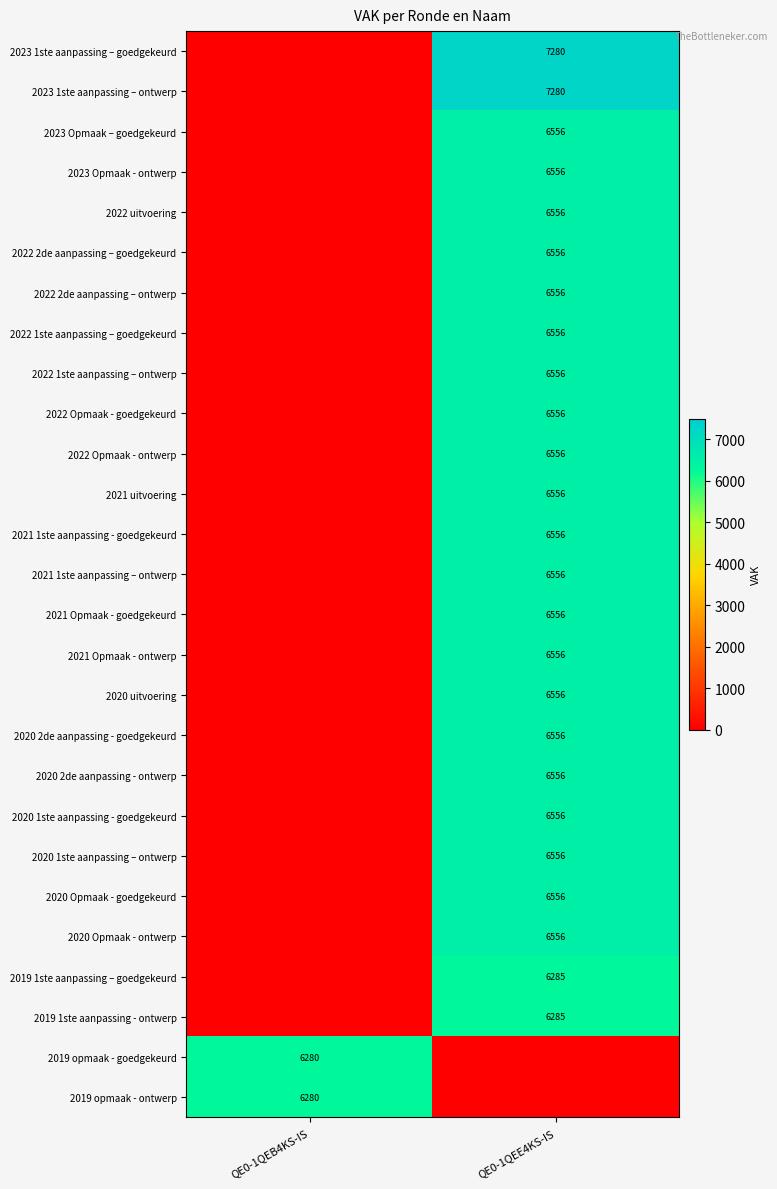

True or false: 2022 Opmaak - ontwerp has a value of 6556 at QE0-1QEE4KS-IS.

True